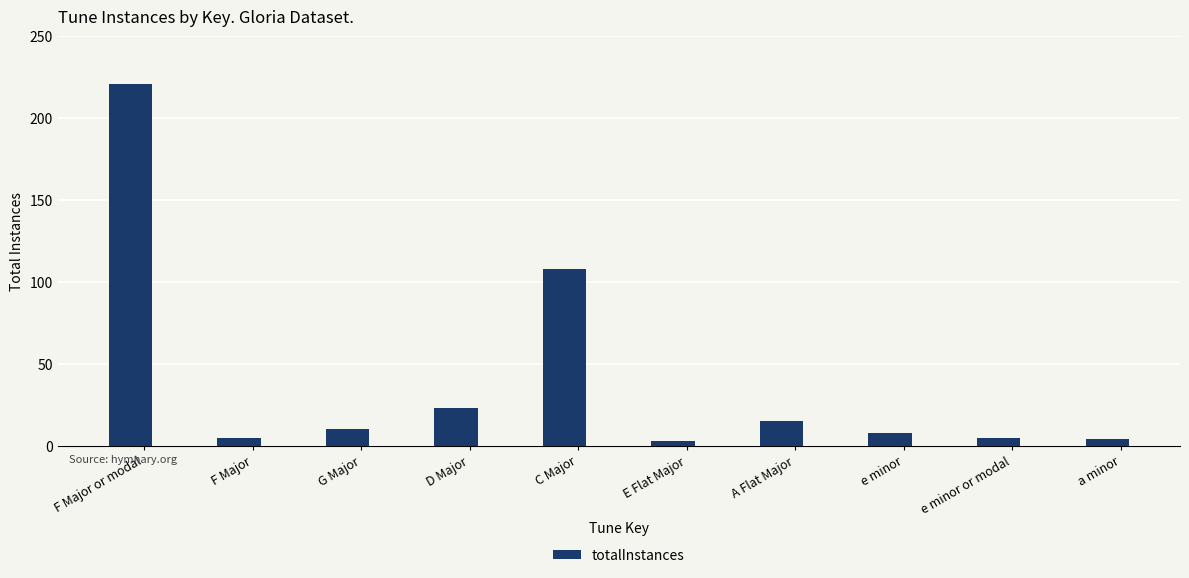

Approximately how many times larger is the value at D Major compared to G Major?

2.3